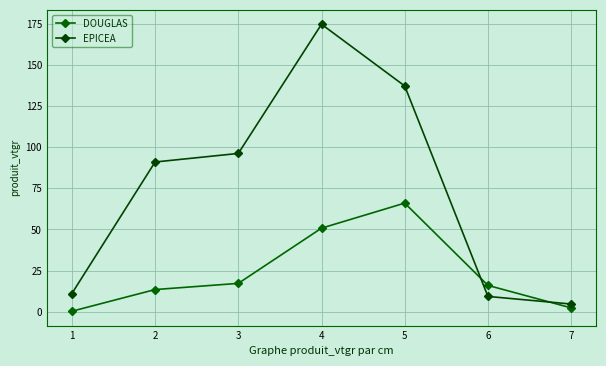

At which label does EPICEA first exceed 91?

2